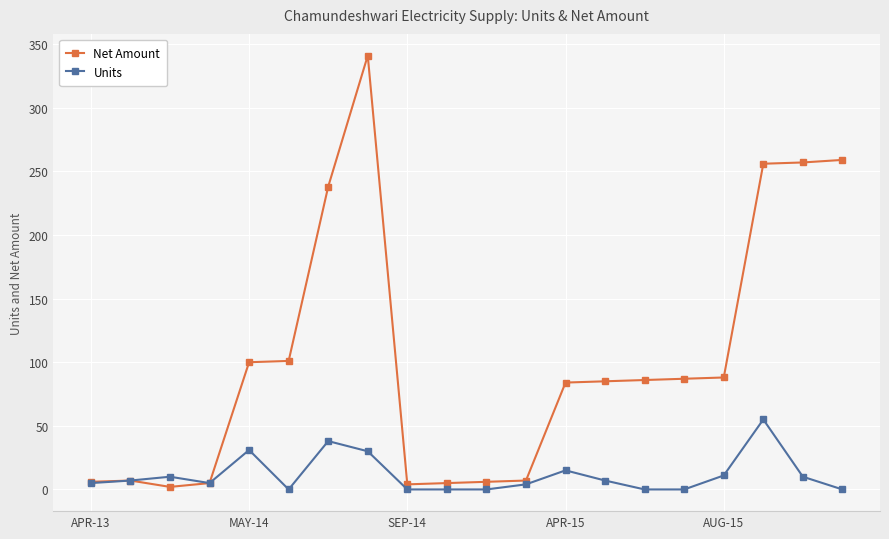

Does the chart display data point markers on the line(s)?

Yes